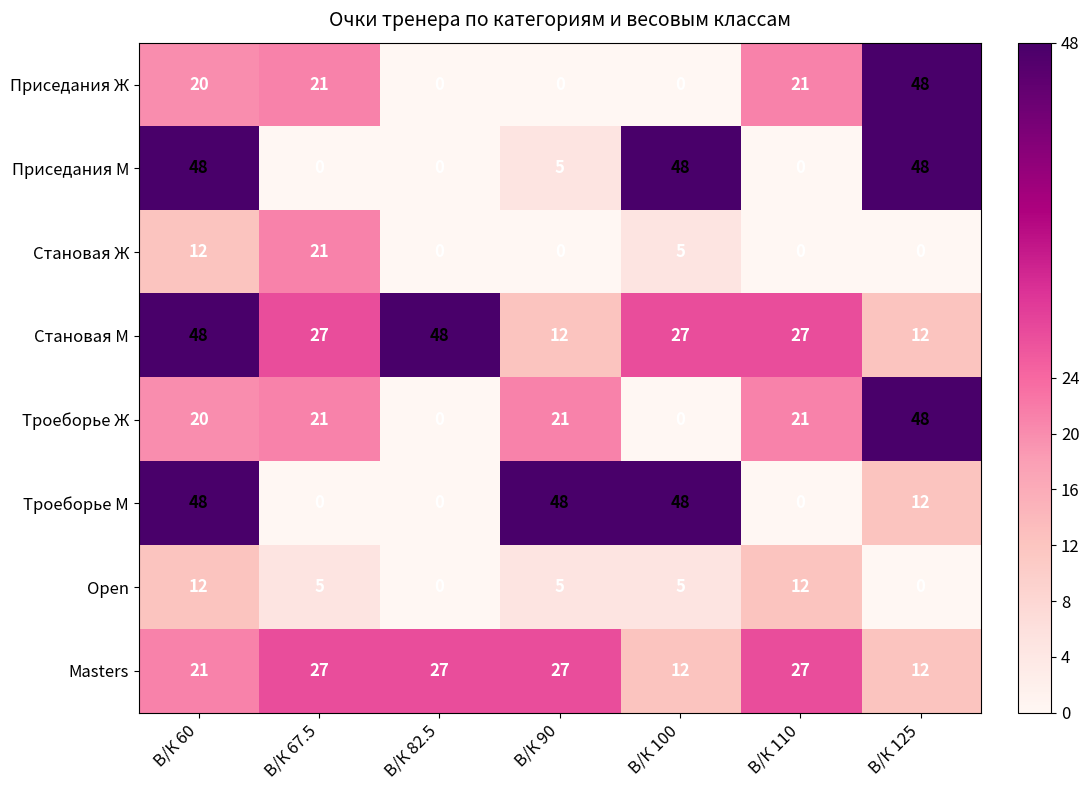

At which label does Становая М first exceed 27?

В/К 60